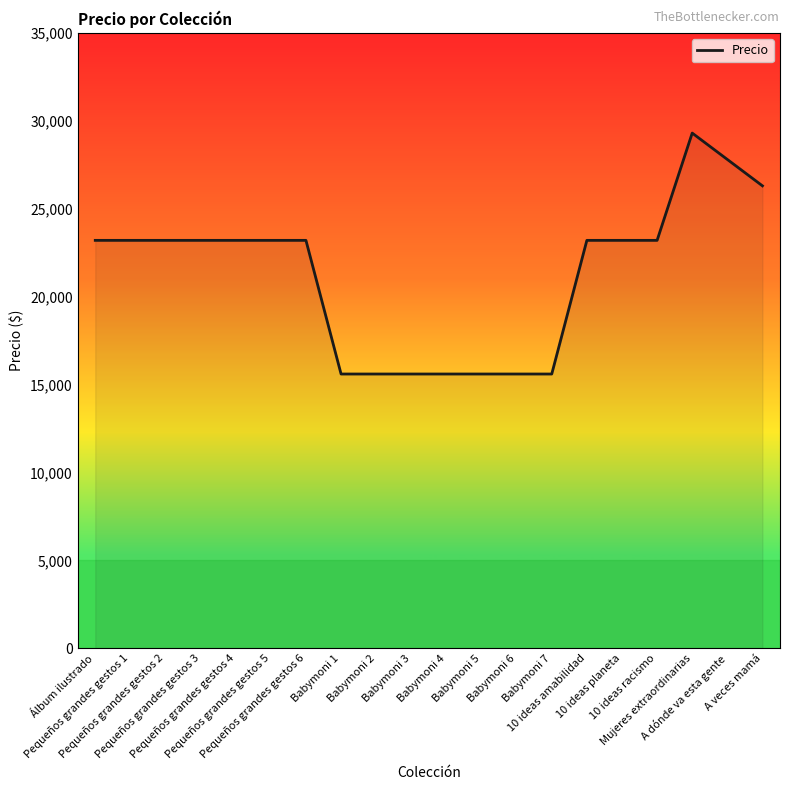

Which has a higher value, Mujeres extraordinarias or Babymoni 7?

Mujeres extraordinarias